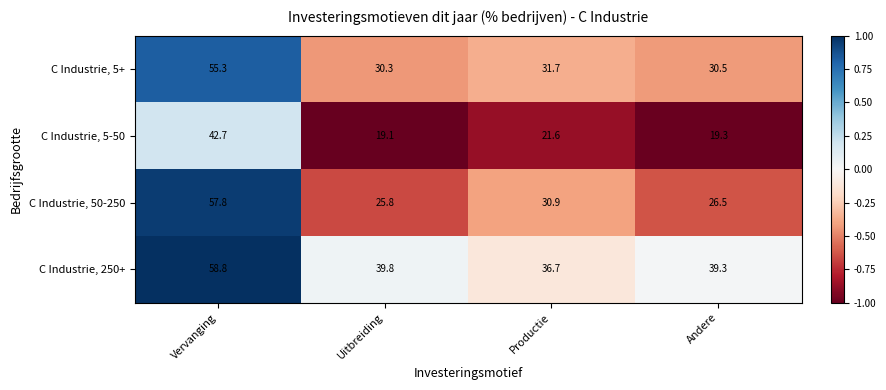

Reading left to right, extract all data points from this chart.

C Industrie, 5+: Vervanging=55.3	Uitbreiding=30.3	Productie=31.7	Andere=30.5
C Industrie, 5-50: Vervanging=42.7	Uitbreiding=19.1	Productie=21.6	Andere=19.3
C Industrie, 50-250: Vervanging=57.8	Uitbreiding=25.8	Productie=30.9	Andere=26.5
C Industrie, 250+: Vervanging=58.8	Uitbreiding=39.8	Productie=36.7	Andere=39.3